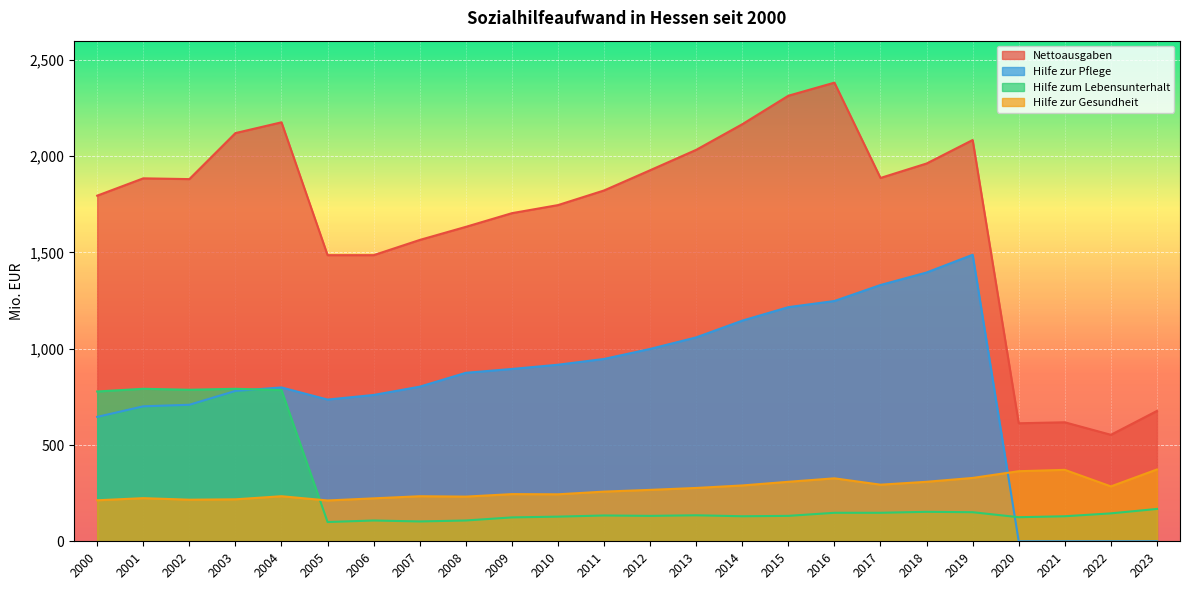

How many series are shown in this chart?

4